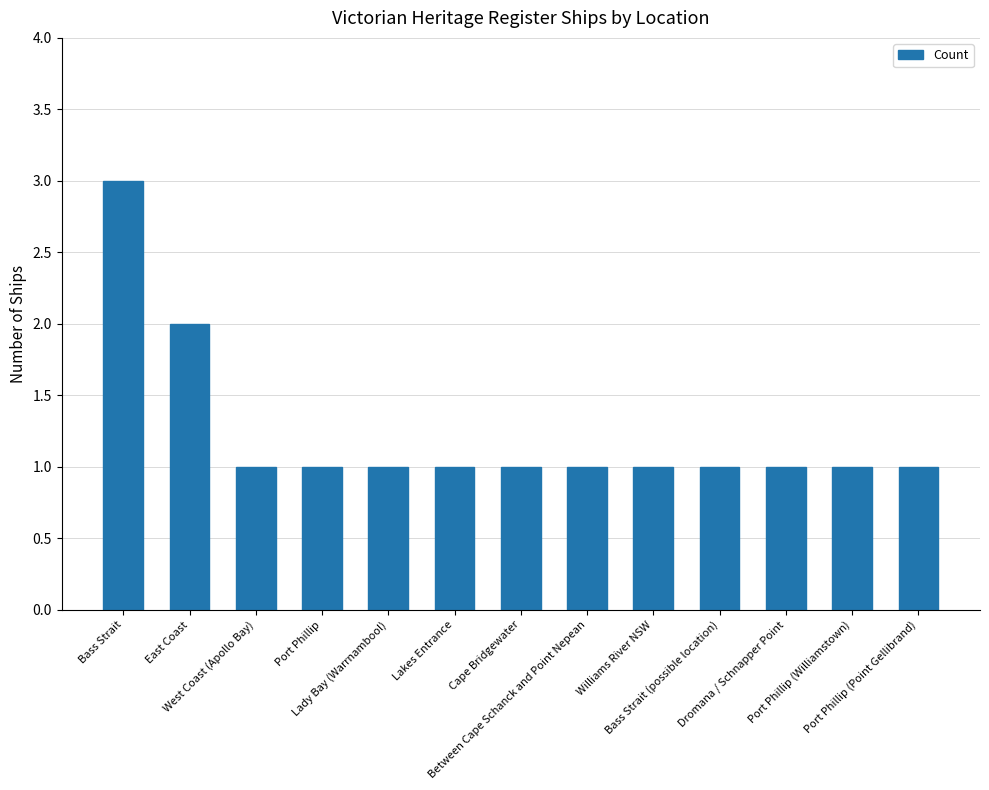

What is the label of the 3rd bar from the left?

West Coast (Apollo Bay)